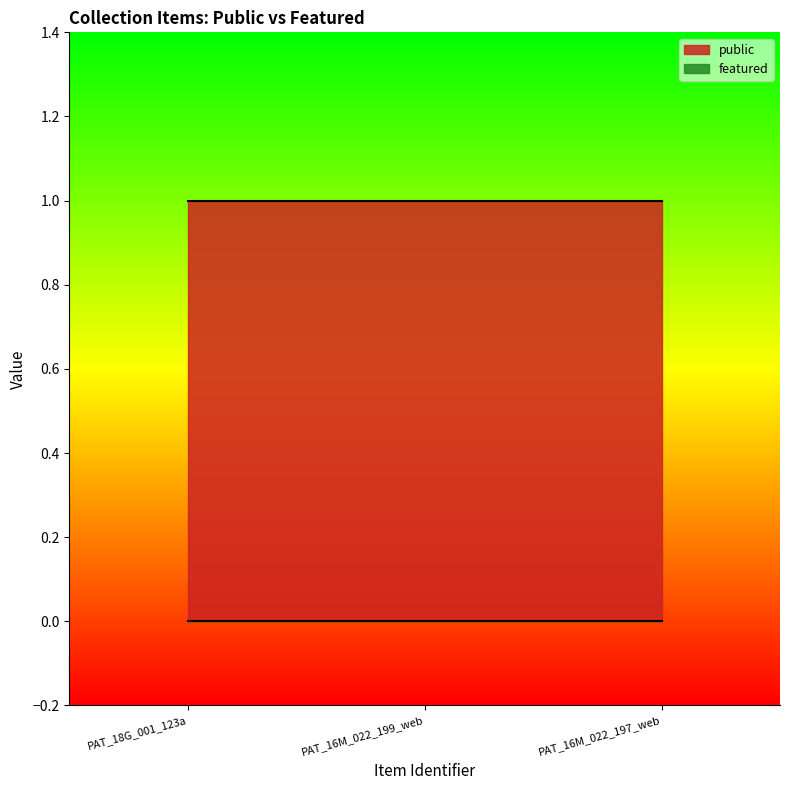

Rank the series by their average value, from lowest to highest.

featured, public